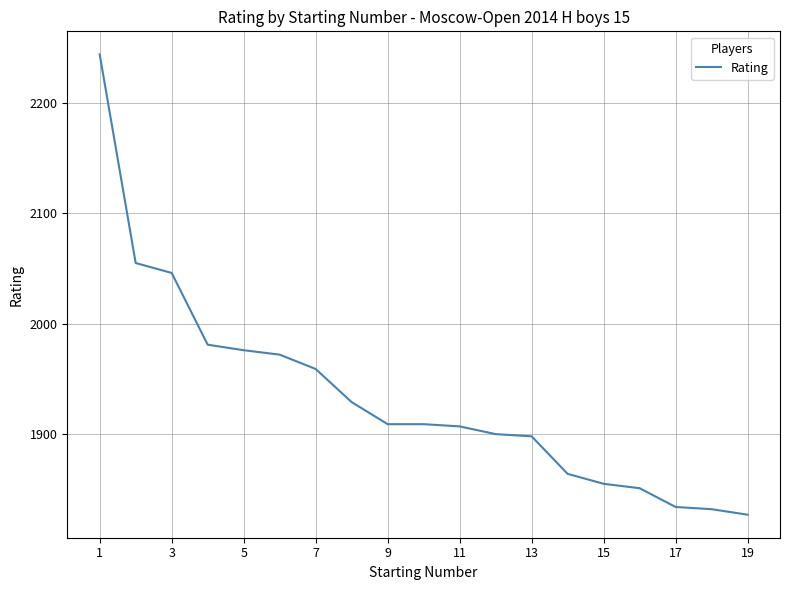

True or false: the data has more than 2 interior local peaks.

False